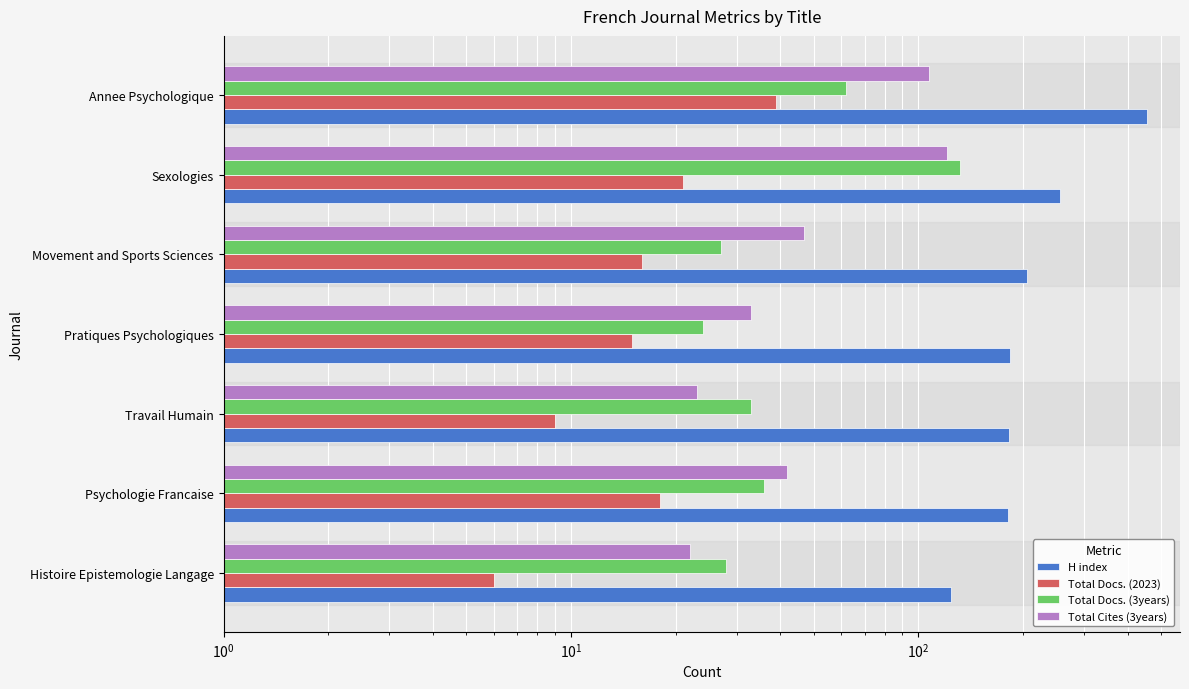

What value does the Total Docs. (2023) series have at Travail Humain, to the nearest 5?

10